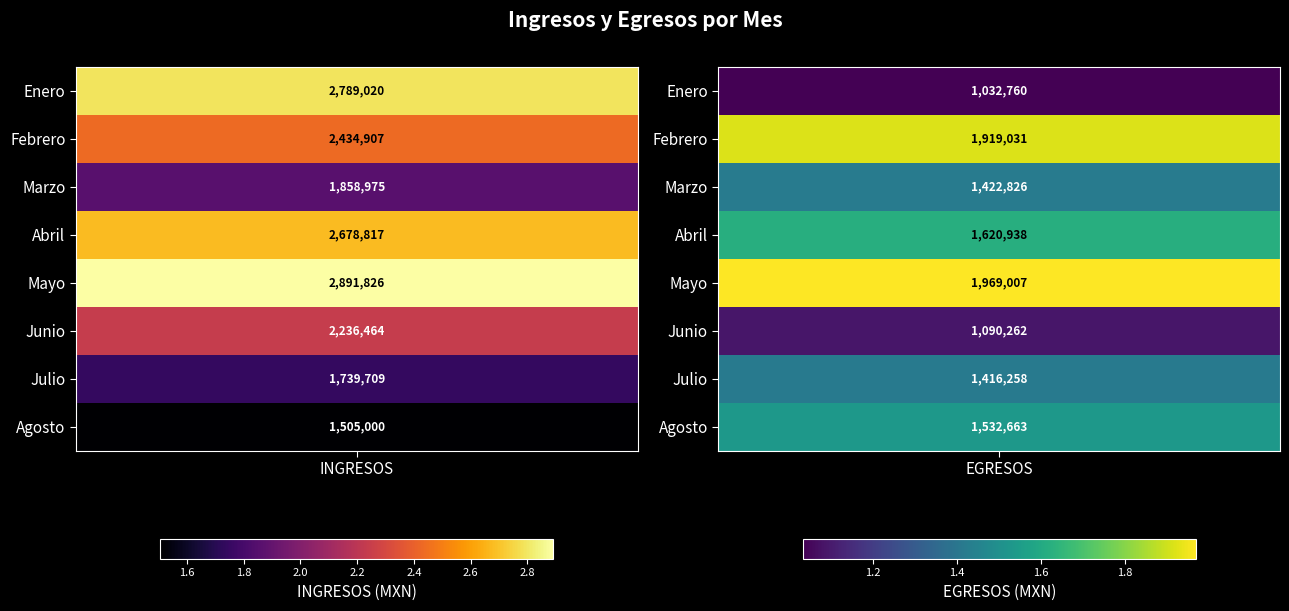

The value of Junio at 0 is 3663843. True or false?

False